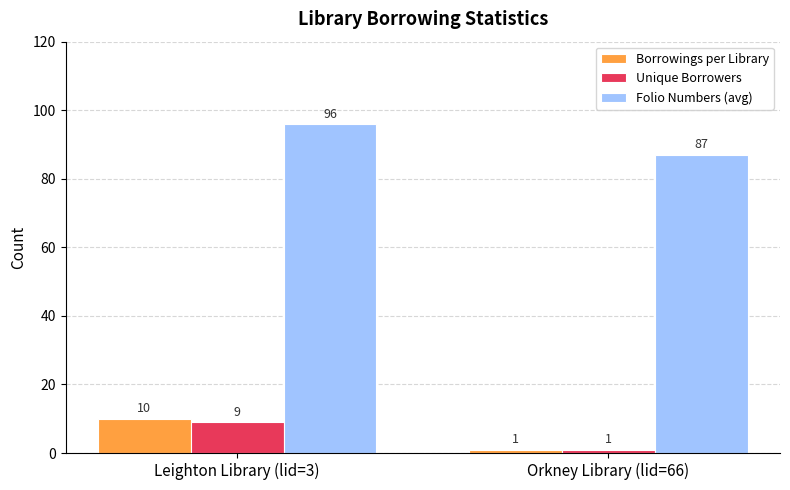

What is the difference between the highest and lowest values at Leighton Library (lid=3)?

87